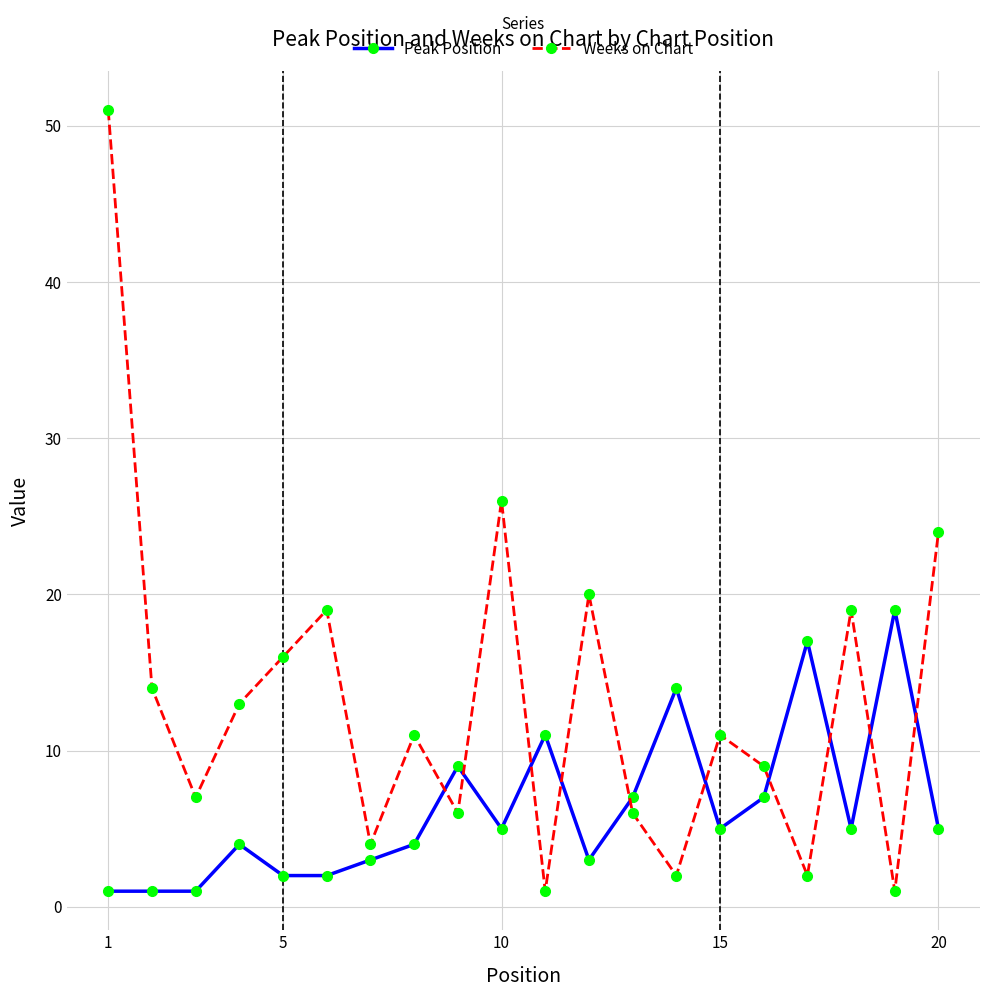

What is the difference between the maximum and second lowest values in the Weeks on Chart series?

50